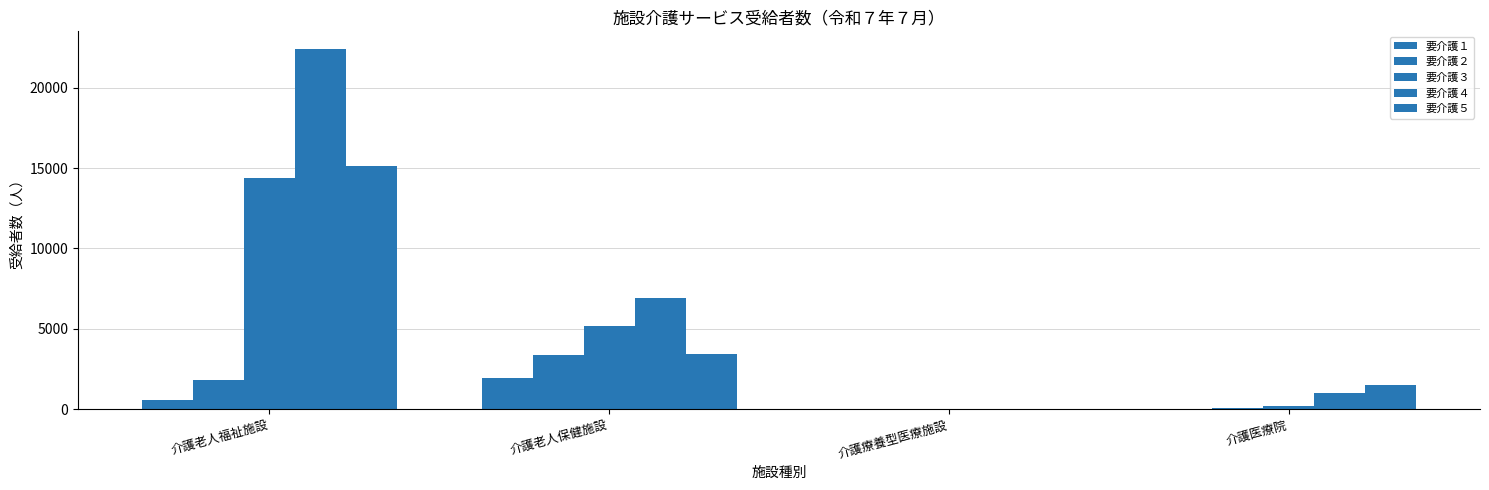

Which series has the widest spread of values?

要介護４